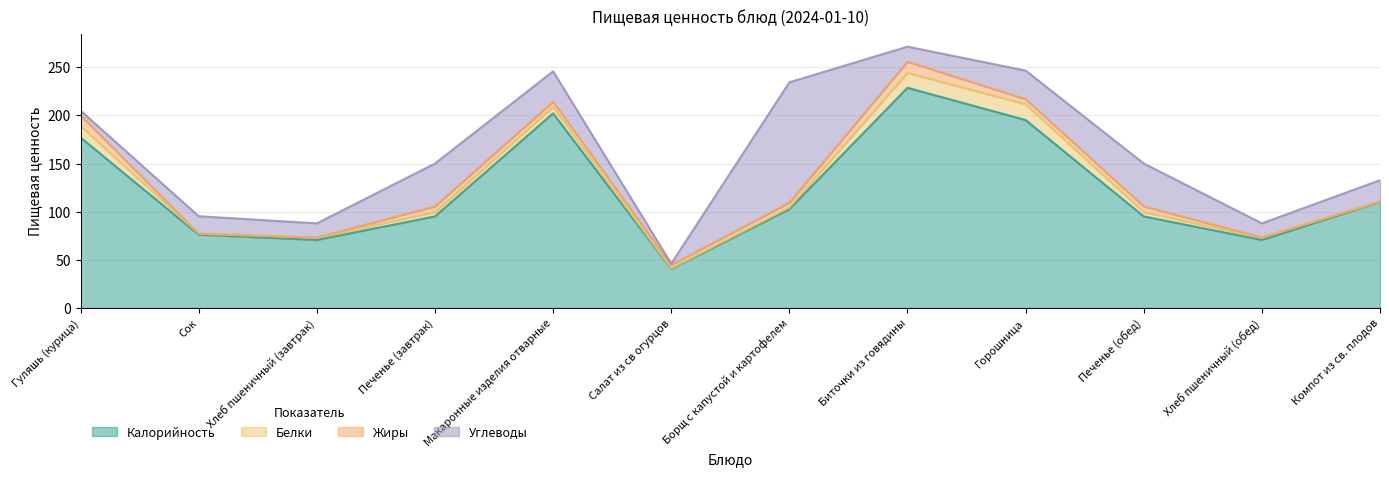

Where do Углеводы and Жиры first cross each other?

Гуляшь (курица) and Сок